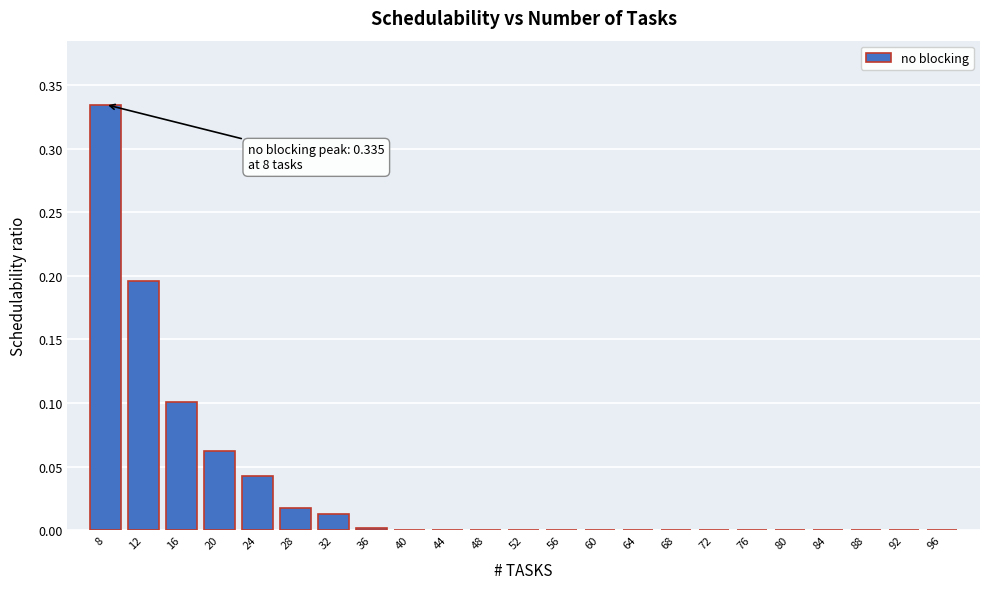

What is the sum of all values?

0.8